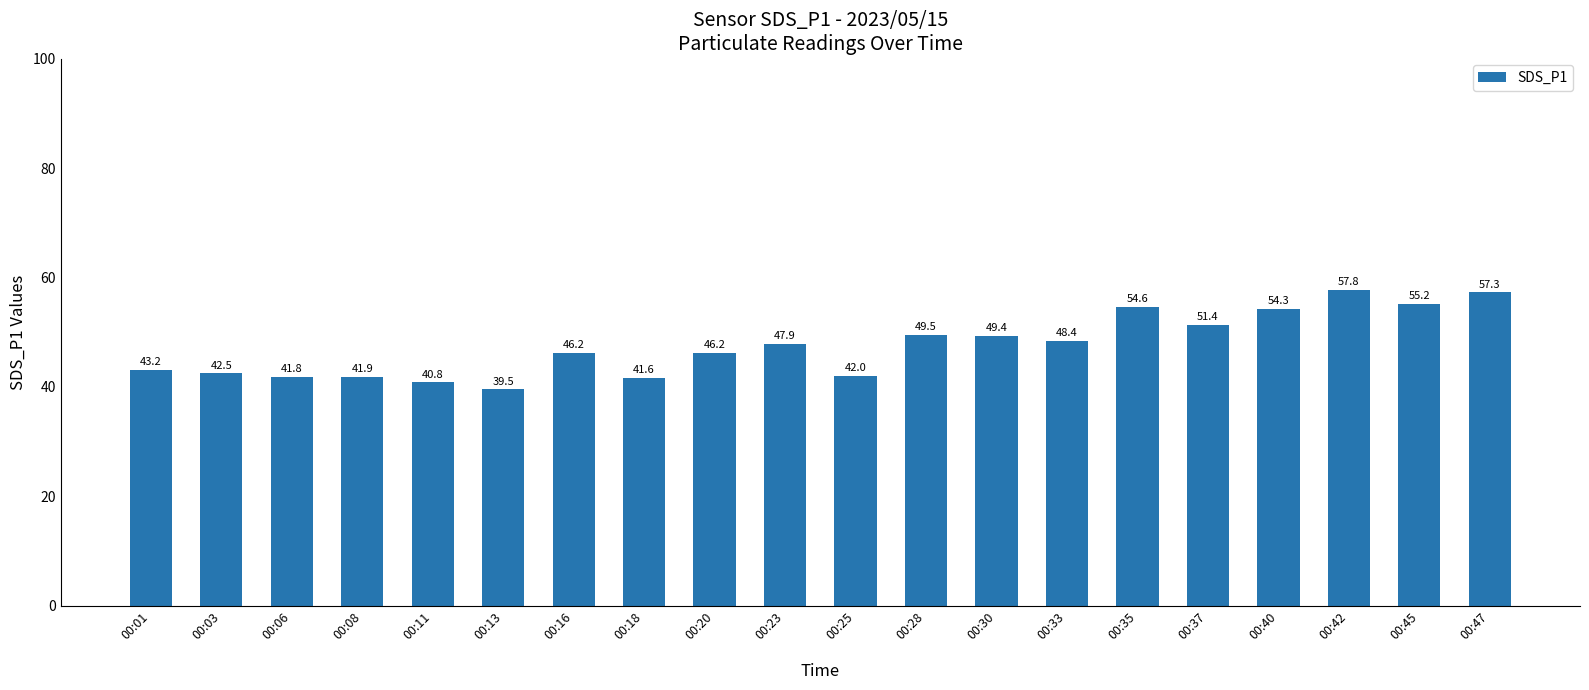

What is the sum of the values at 00:45 and 00:37?

106.6